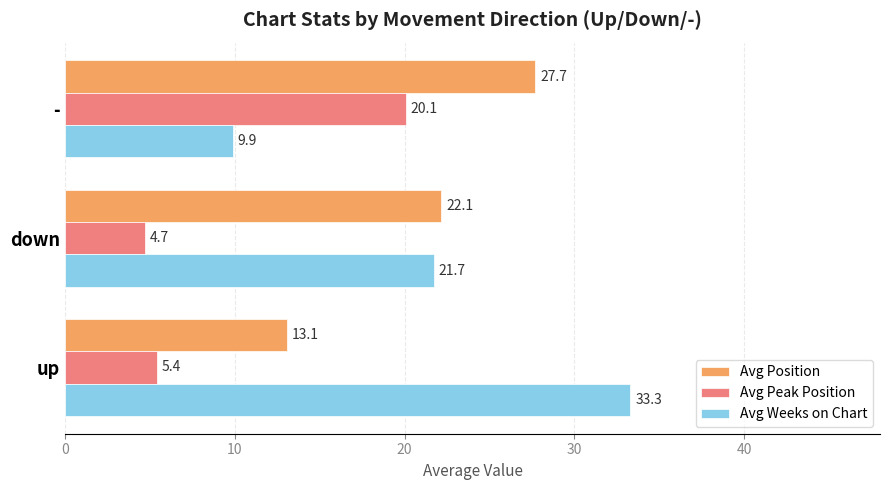

What is the sum of all Avg Weeks on Chart values?

64.9